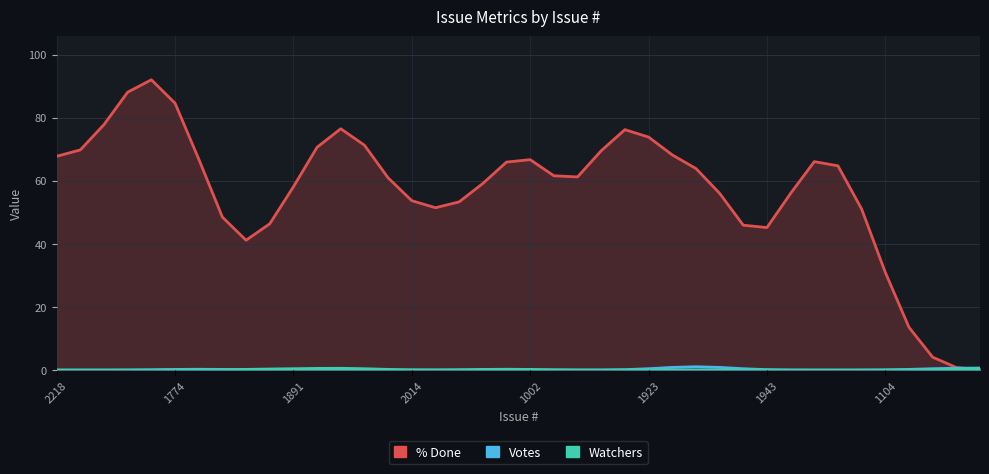

Where do Votes and Watchers first cross each other?

1619 and 2234